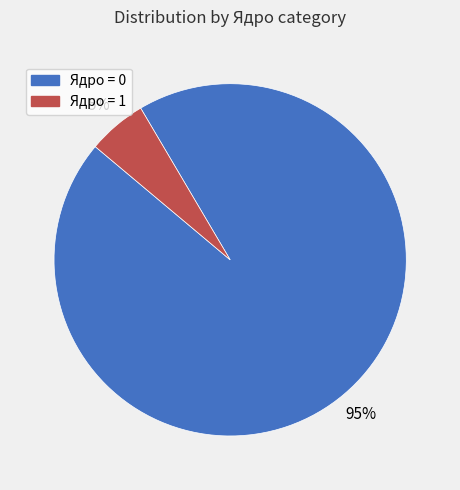

How many slices are in this pie chart?

2